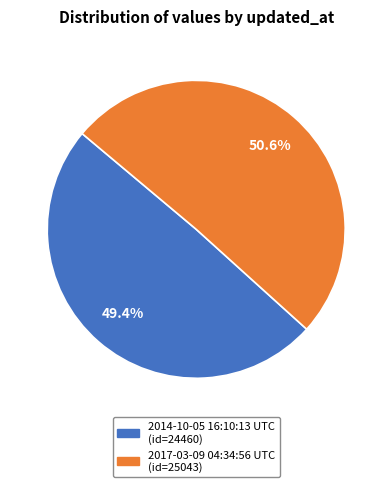

To the nearest percent, what is the average slice percentage?

50%